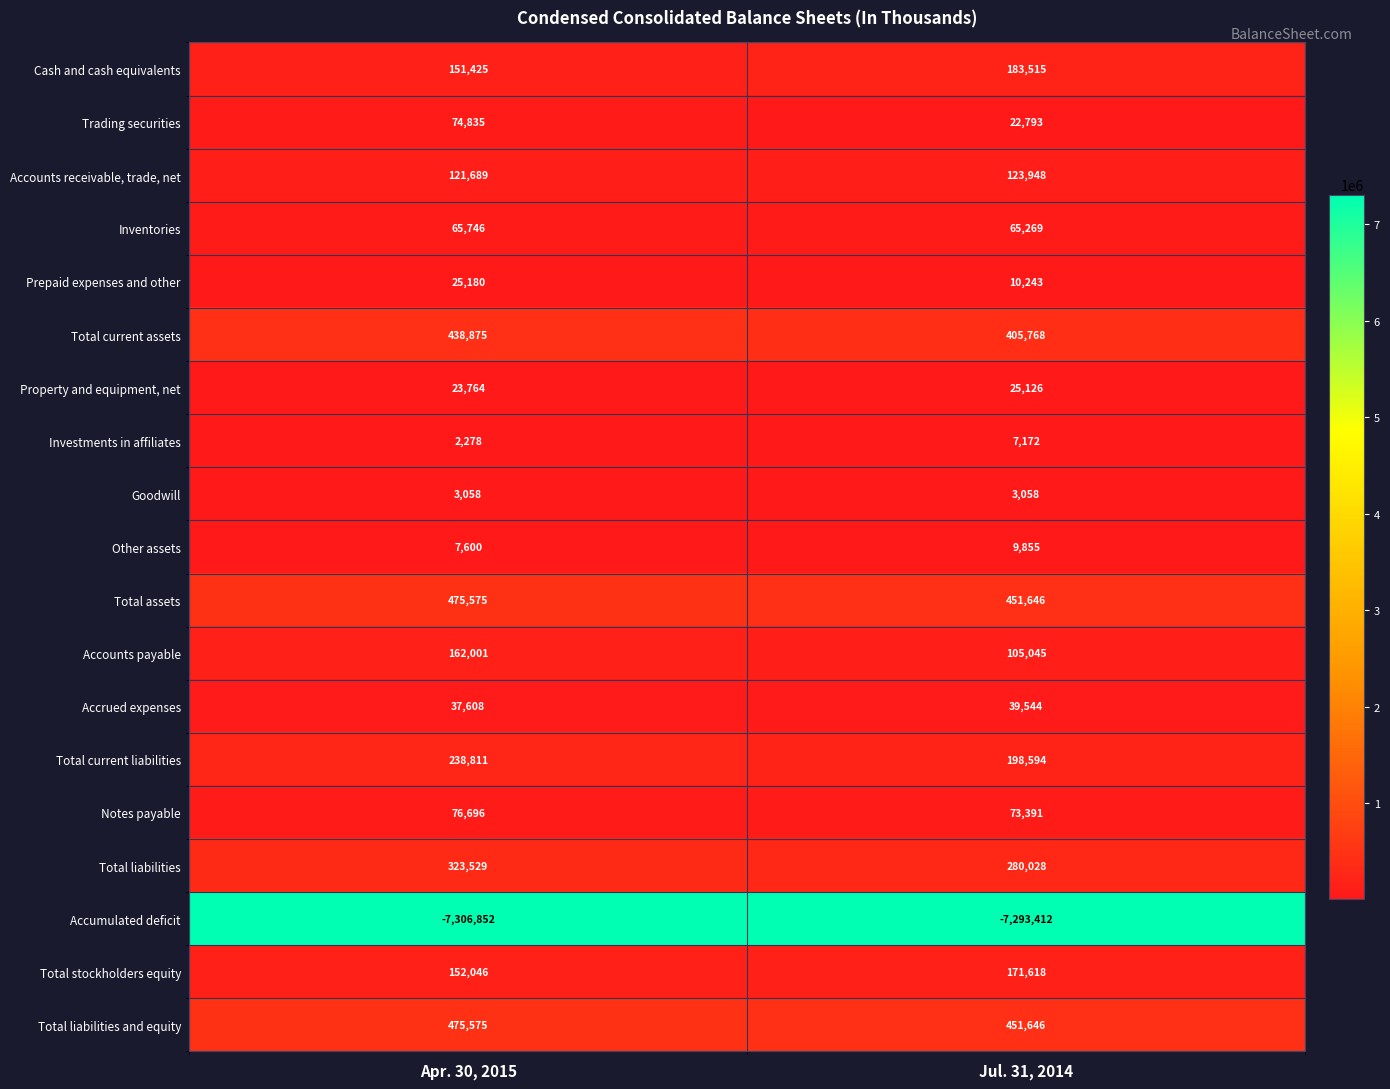

List the labels in order of Total assets value, smallest first.

Jul. 31, 2014, Apr. 30, 2015